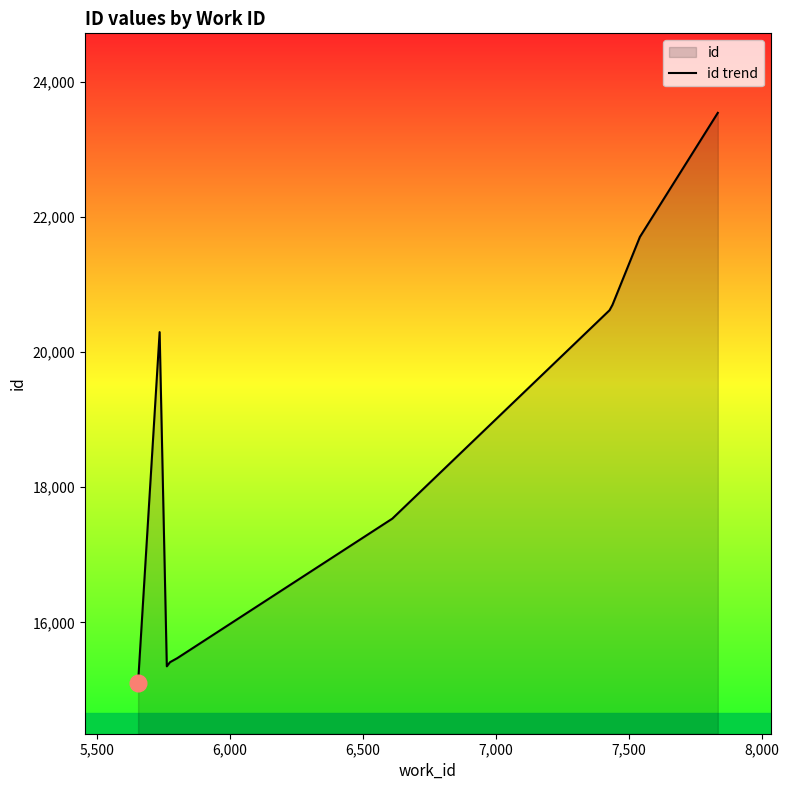

What is the average value?

18573